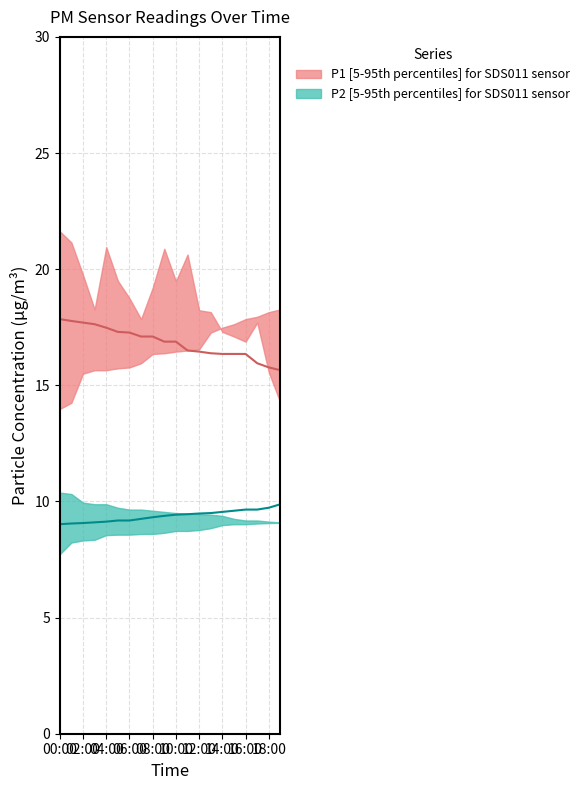

What is the label of the 5th point from the right?

15:00